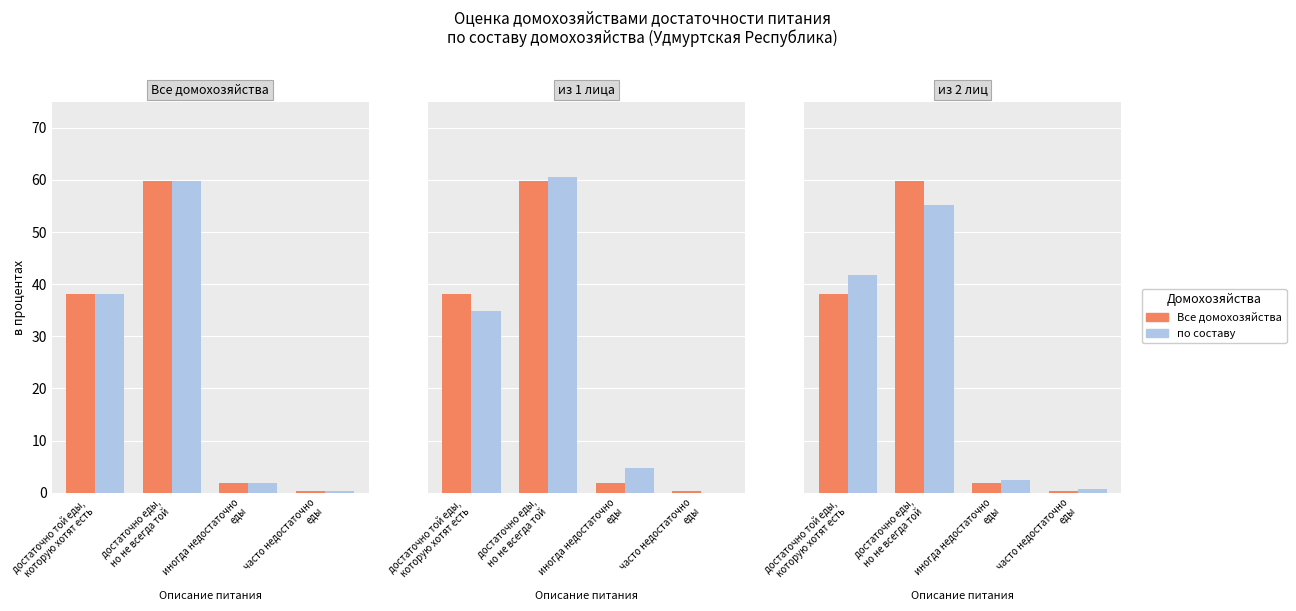

Which series has the largest range (max minus min)?

из 1 лица